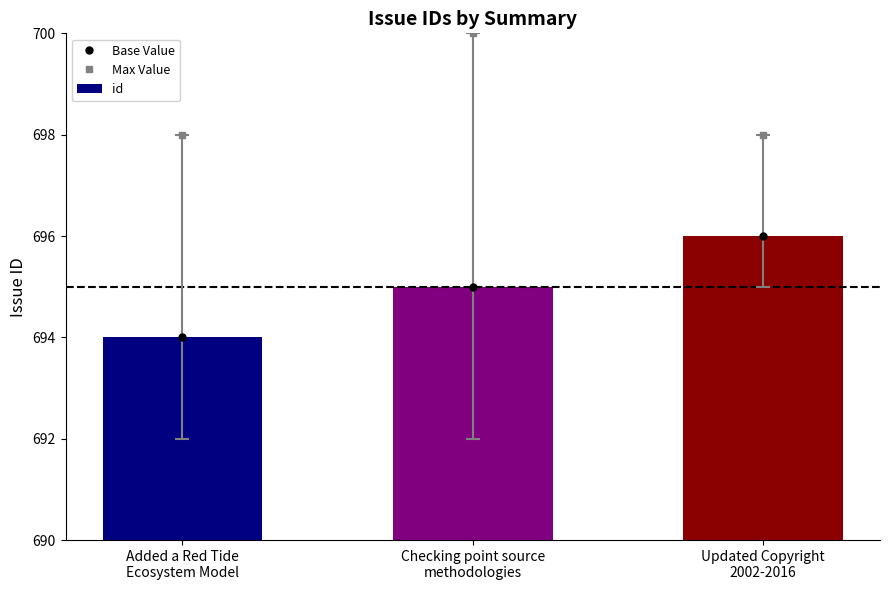

Are the bars horizontal?

No